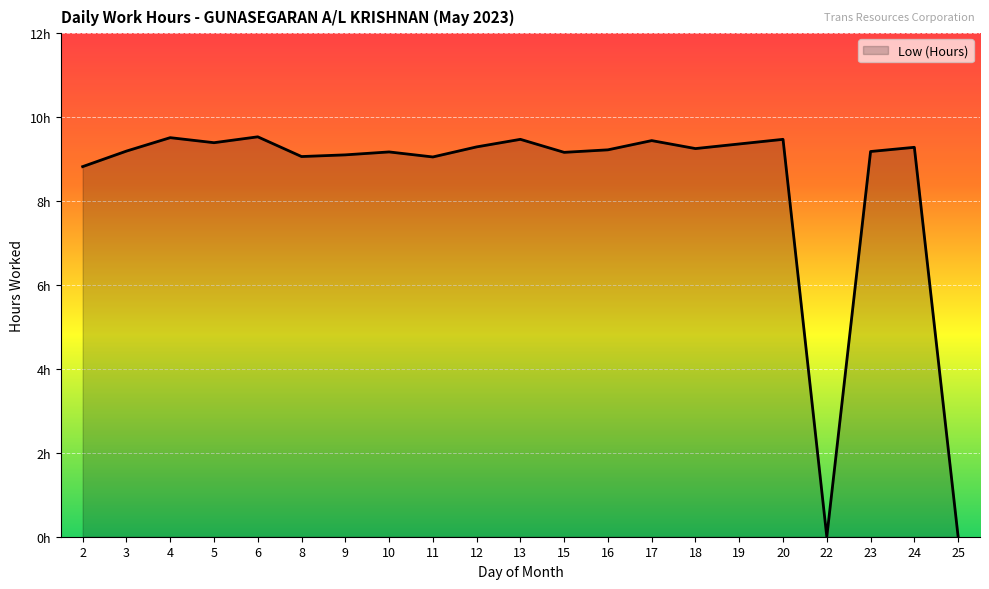

What is the value of the 14th point from the left?

9.4